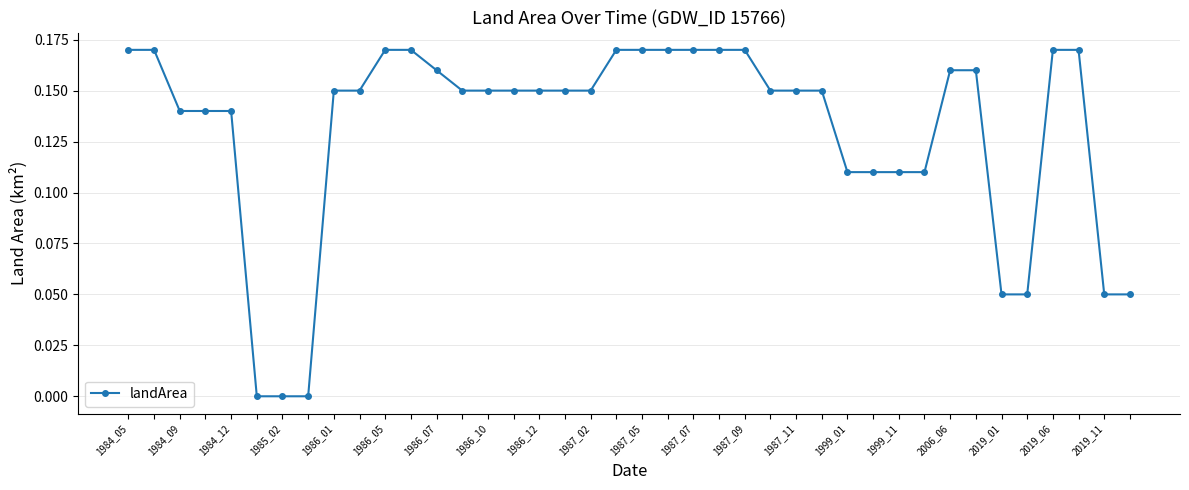

Count the number of data series in this chart.

1